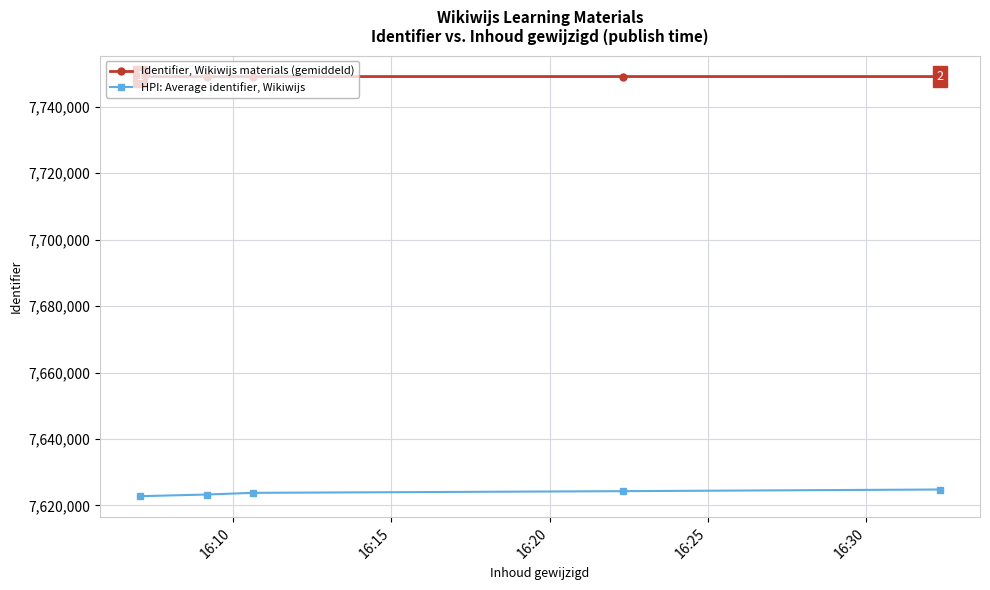

What is the minimum value shown in the chart?

7622797.5